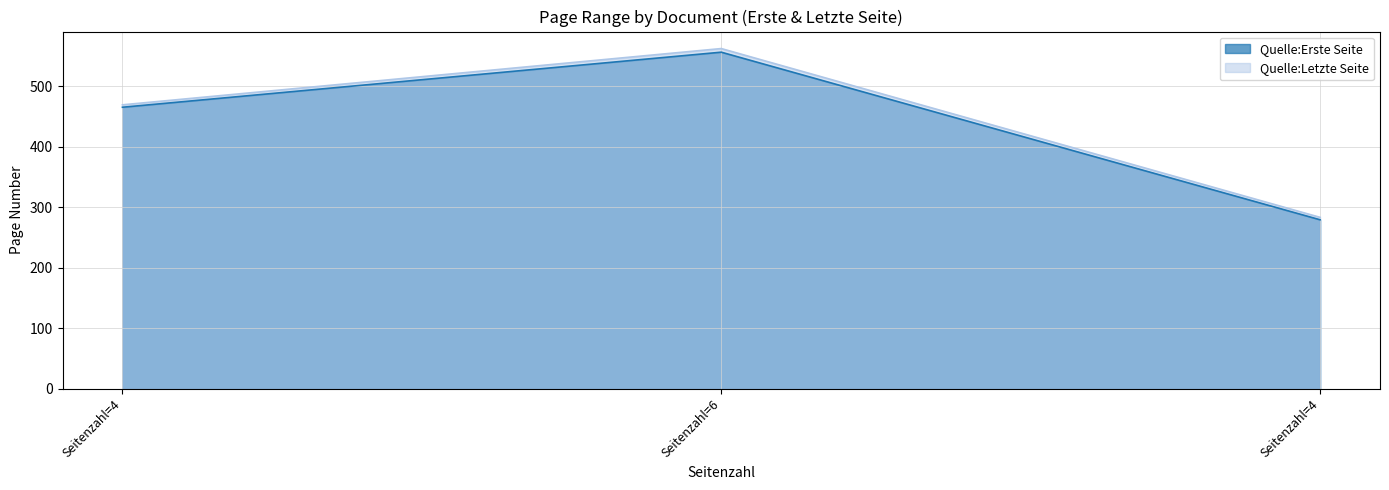

Which series has the widest spread of values?

Quelle:Letzte Seite